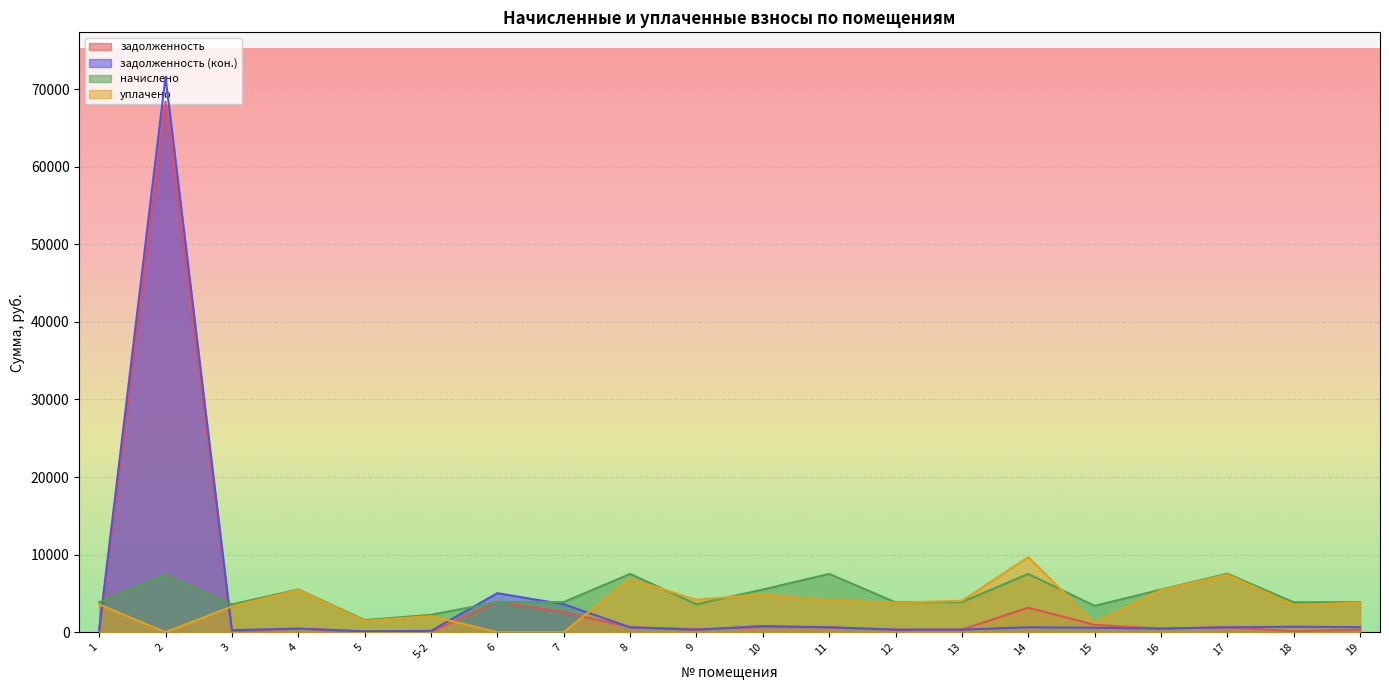

Between 5 and 15, which series saw the biggest shift?

начислено